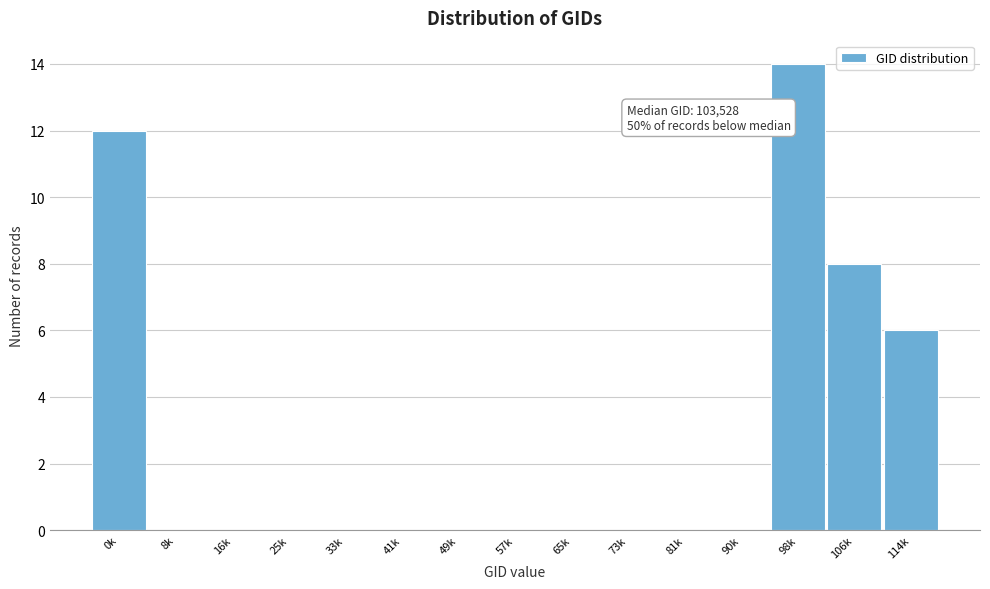

Reading left to right, extract all data points from this chart.

0k=12	8k=0	16k=0	25k=0	33k=0	41k=0	49k=0	57k=0	65k=0	73k=0	81k=0	90k=0	98k=14	106k=8	114k=6